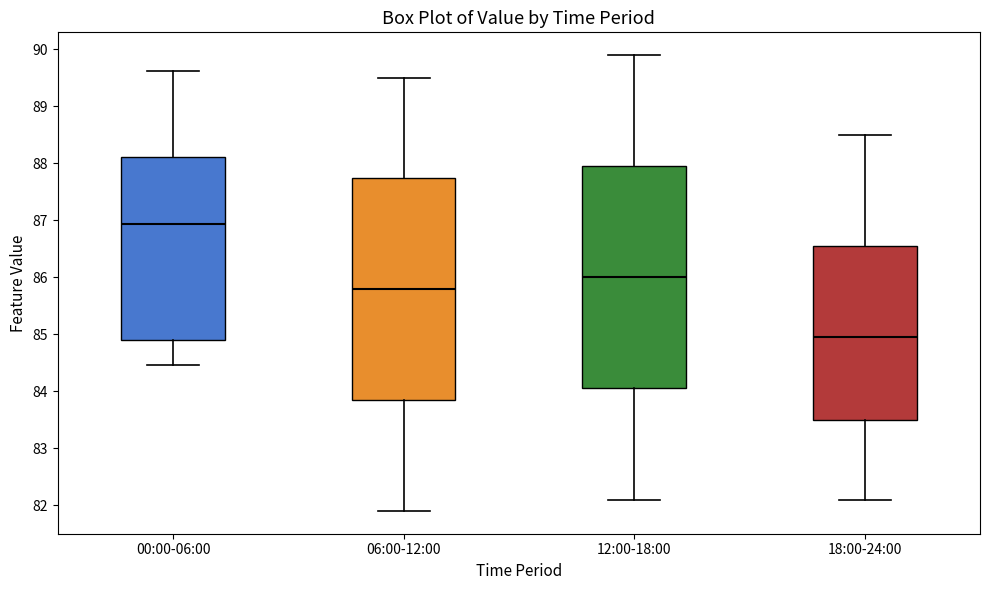

Which box has the highest median line?

00:00-06:00